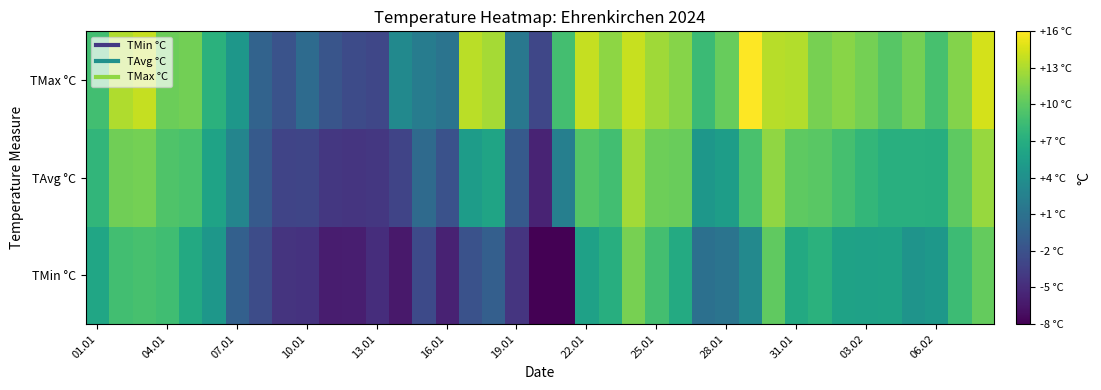

At which category is the sum across all series the highest?

23